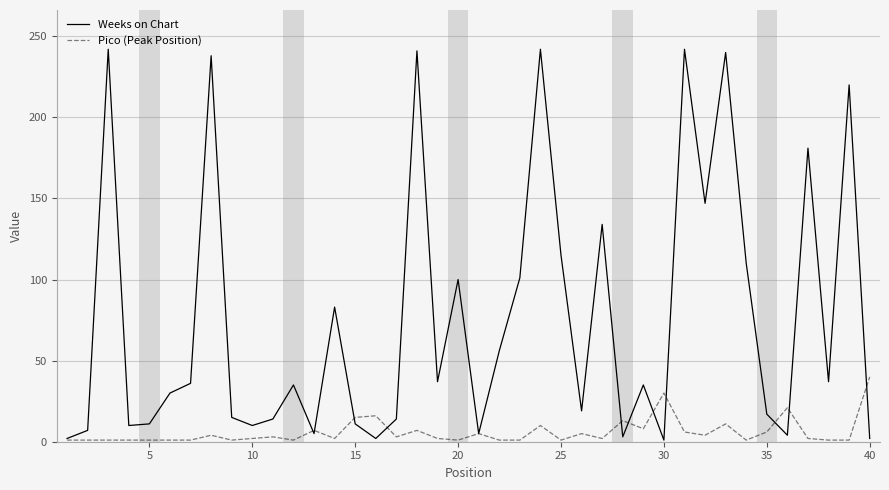

Which series has the widest spread of values?

Weeks on Chart